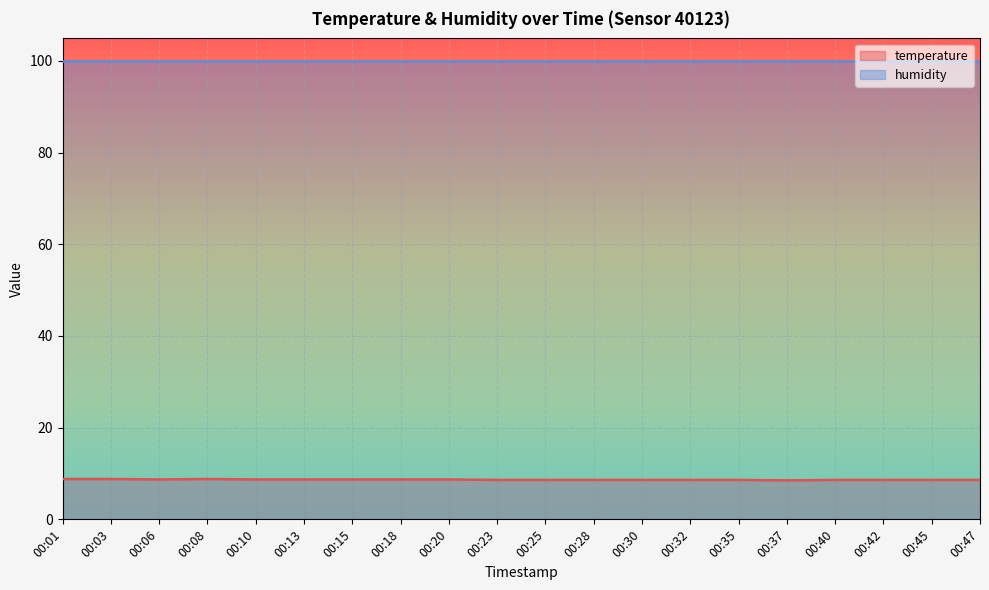

List the labels in order of value, smallest first.

00:37, 00:23, 00:25, 00:28, 00:30, 00:32, 00:35, 00:40, 00:42, 00:45, 00:47, 00:06, 00:10, 00:13, 00:15, 00:18, 00:20, 00:01, 00:03, 00:08